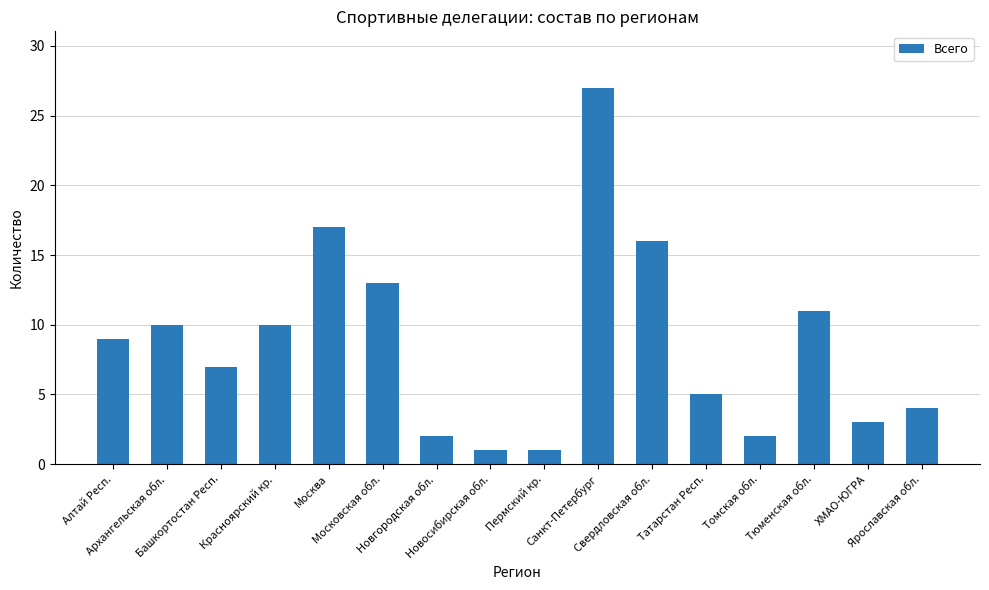

What is the maximum value shown in the chart?

27